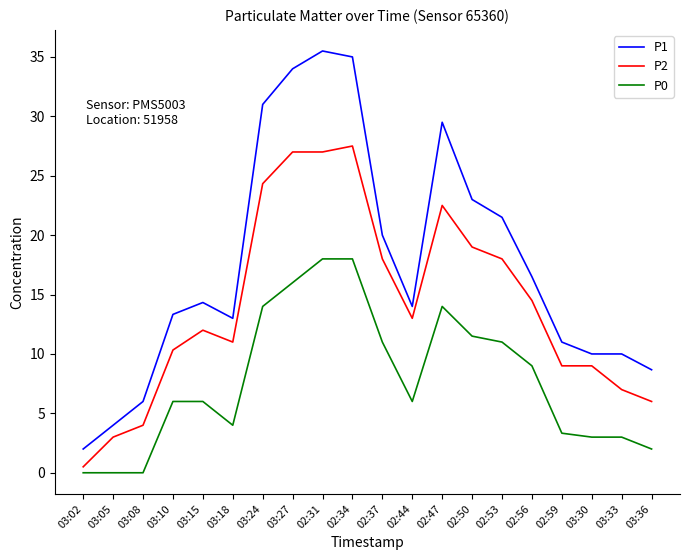

Is the value of P1 at 02:53 greater than the value of P0 at 02:47?

Yes